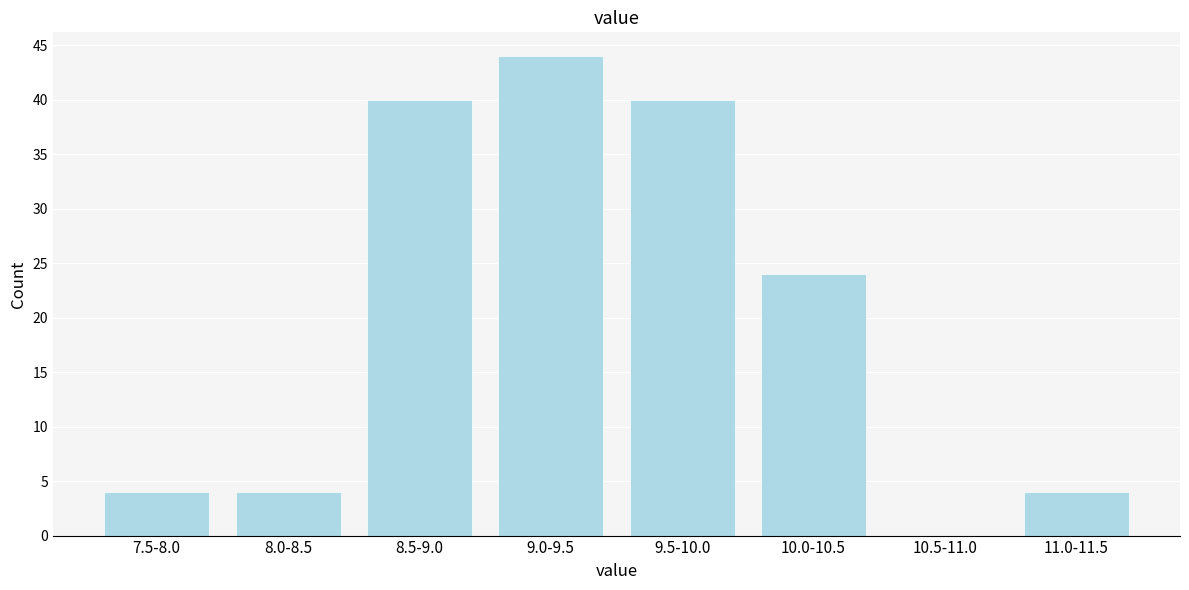

Reading left to right, list all the values displayed in this chart.

7.5-8.0=4	8.0-8.5=4	8.5-9.0=40	9.0-9.5=44	9.5-10.0=40	10.0-10.5=24	10.5-11.0=0	11.0-11.5=4